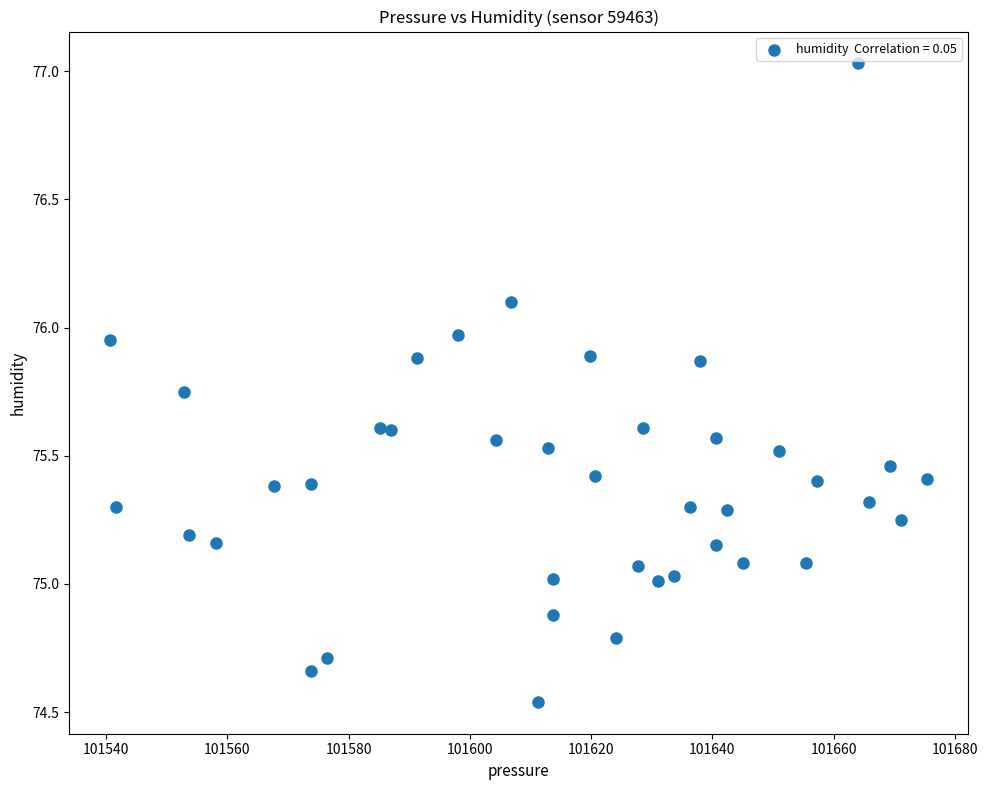

What is the range of X values (max minus min)?

134.8